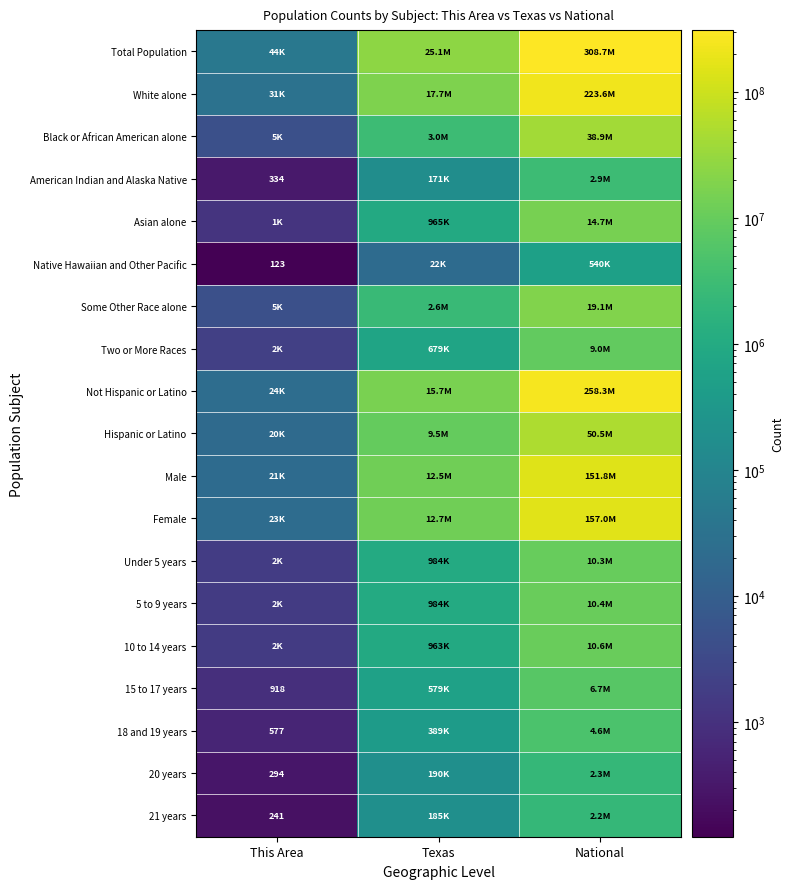

How many Some Other Race alone values are between 4574 and 19107368?

3